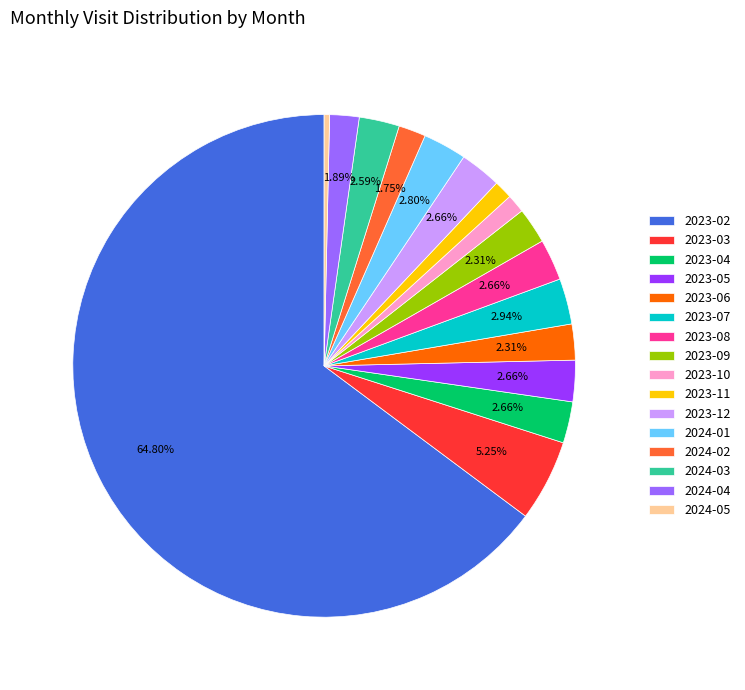

What is the ratio of the value at 2023-11 to the value at 2023-04?

0.4